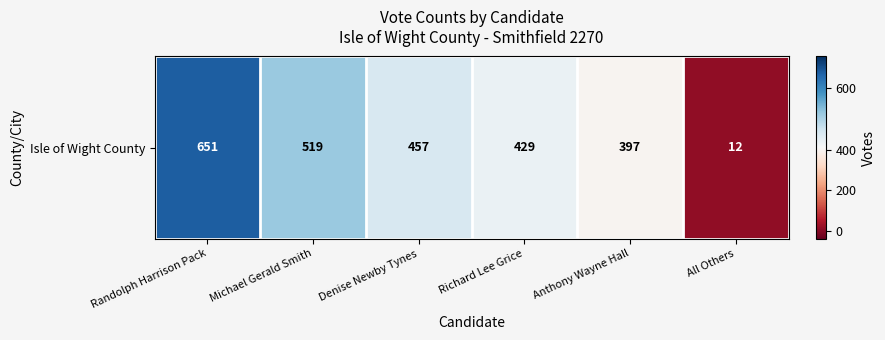

Rank the categories by value from lowest to highest.

All Others, Anthony Wayne Hall, Richard Lee Grice, Denise Newby Tynes, Michael Gerald Smith, Randolph Harrison Pack